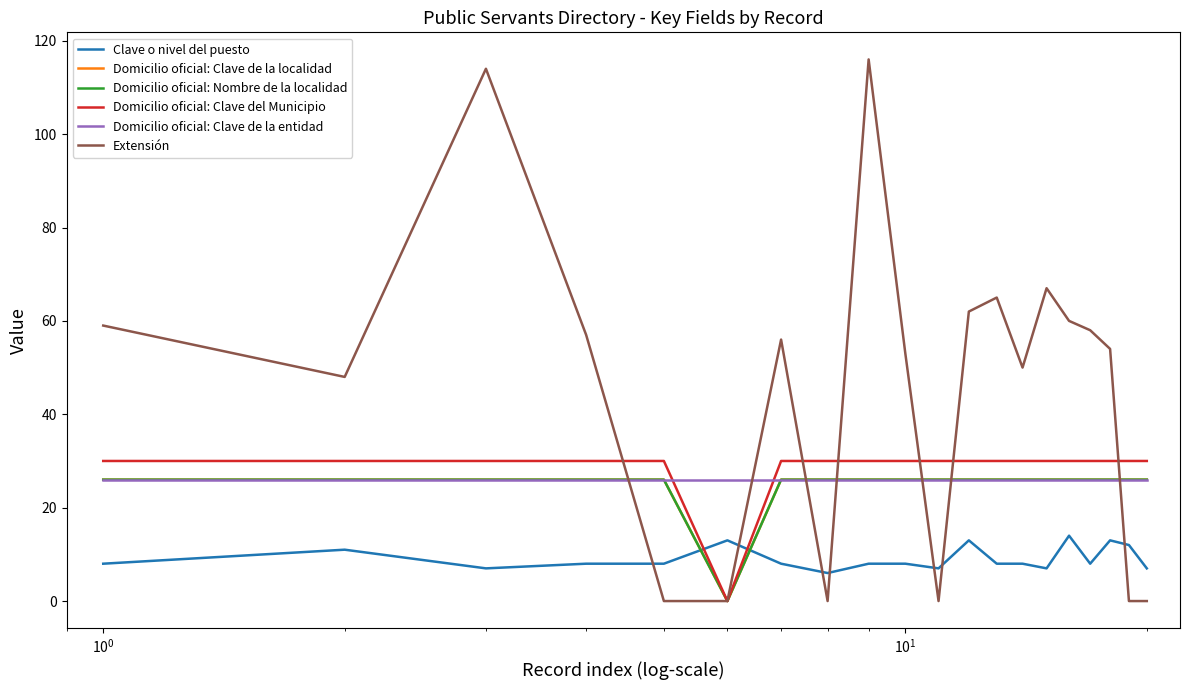

Which series has the largest range (max minus min)?

Extensión